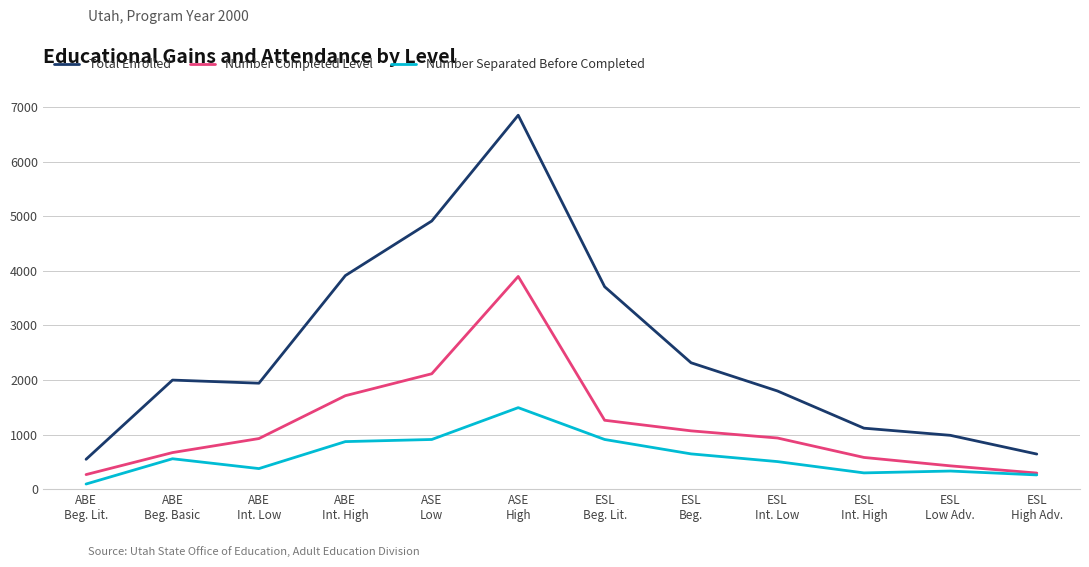

True or false: Number Separated Before Completed has a value of 909 at ESL
Beg. Lit..

True